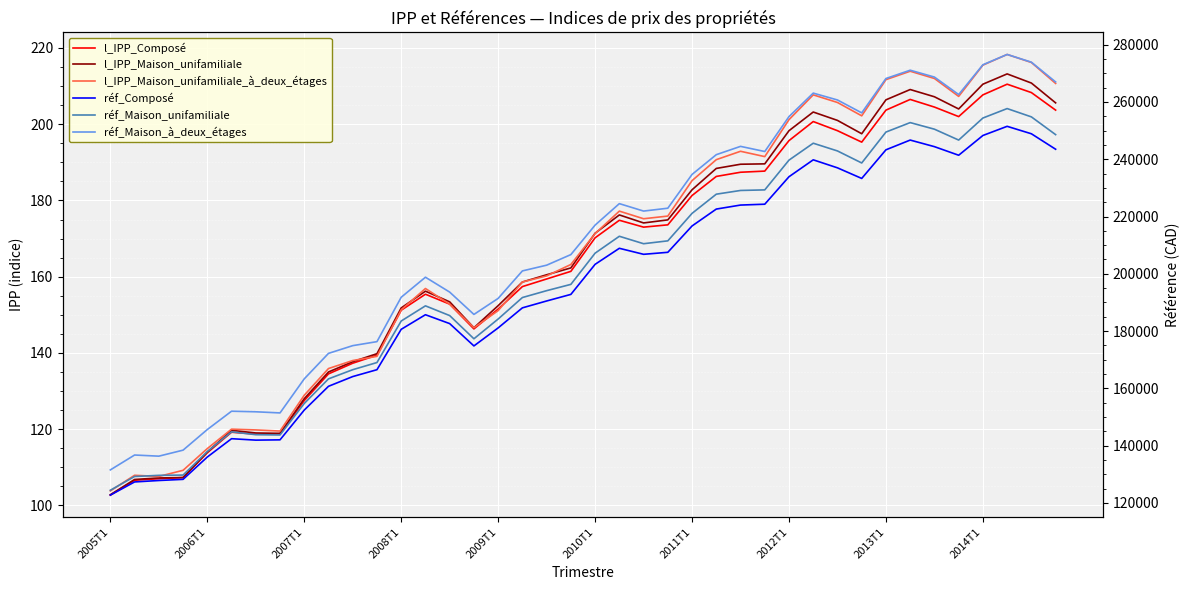

How many lines are shown in the chart?

6